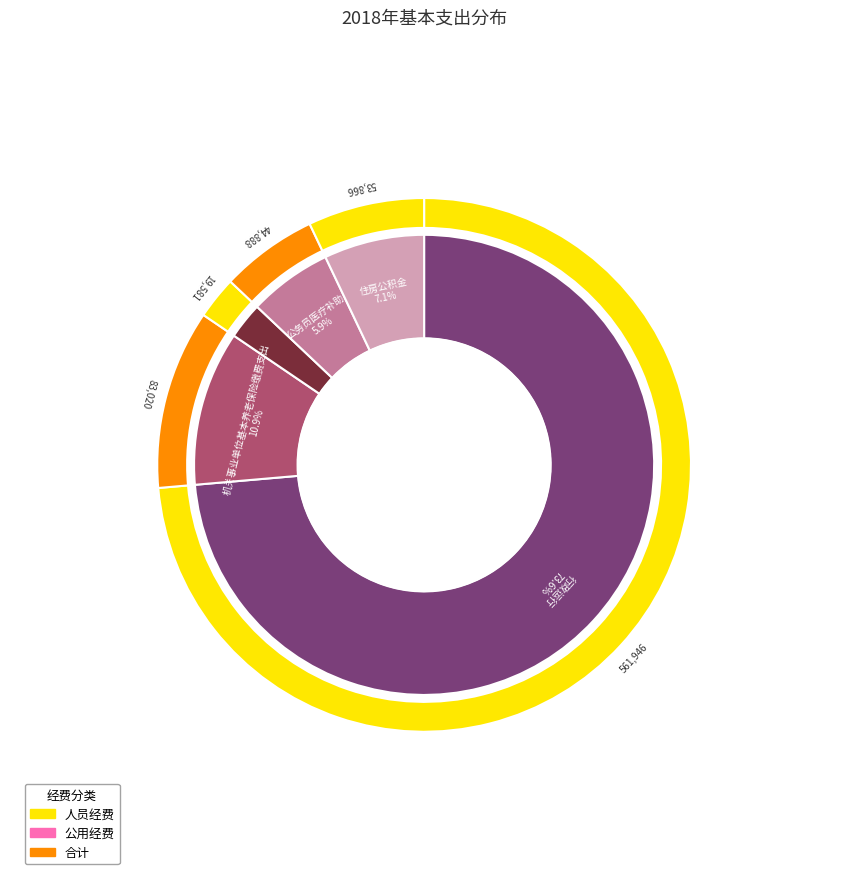

What is the change in value from 行政单位医疗 to 住房公积金?

+34285.2